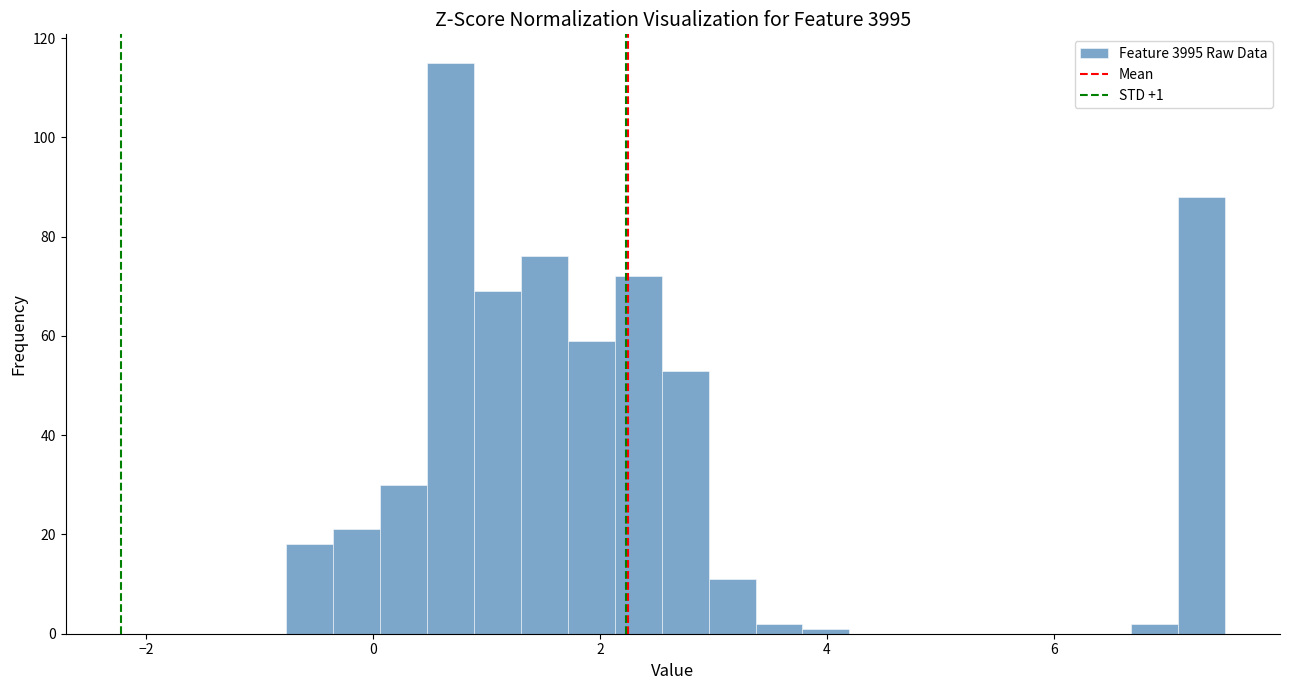

Read against the x-axis, roughly where is the centre of the tallest bar?

0.6